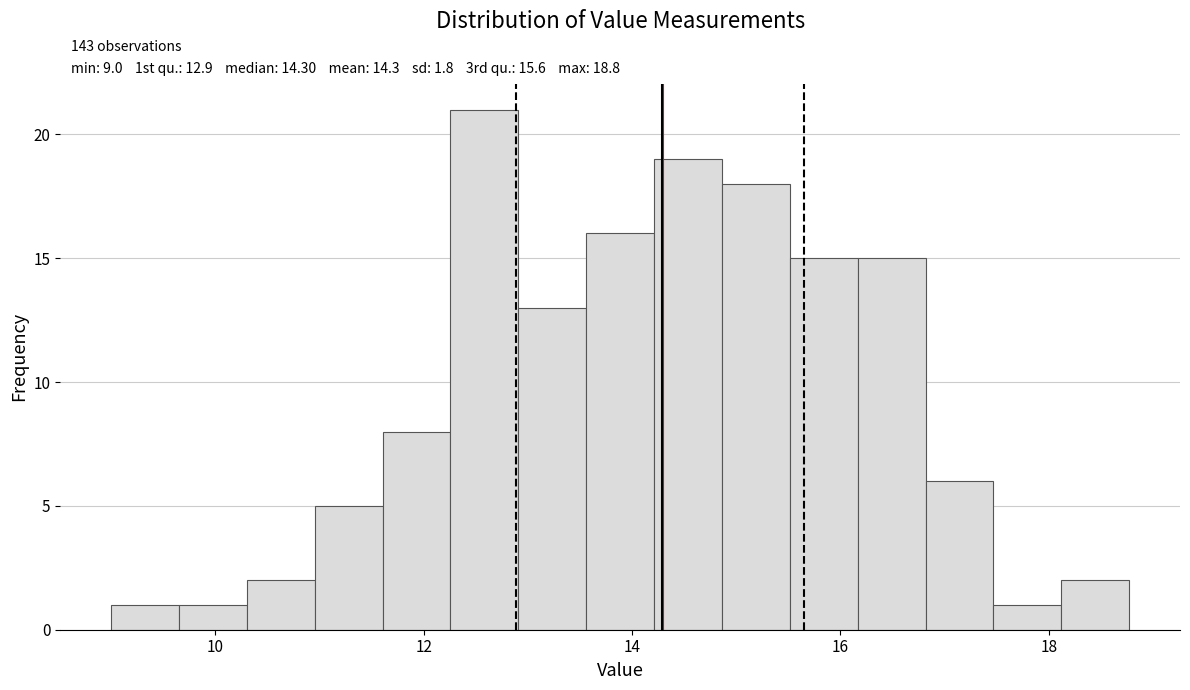

Read against the x-axis, roughly where is the centre of the tallest bar?

12.6